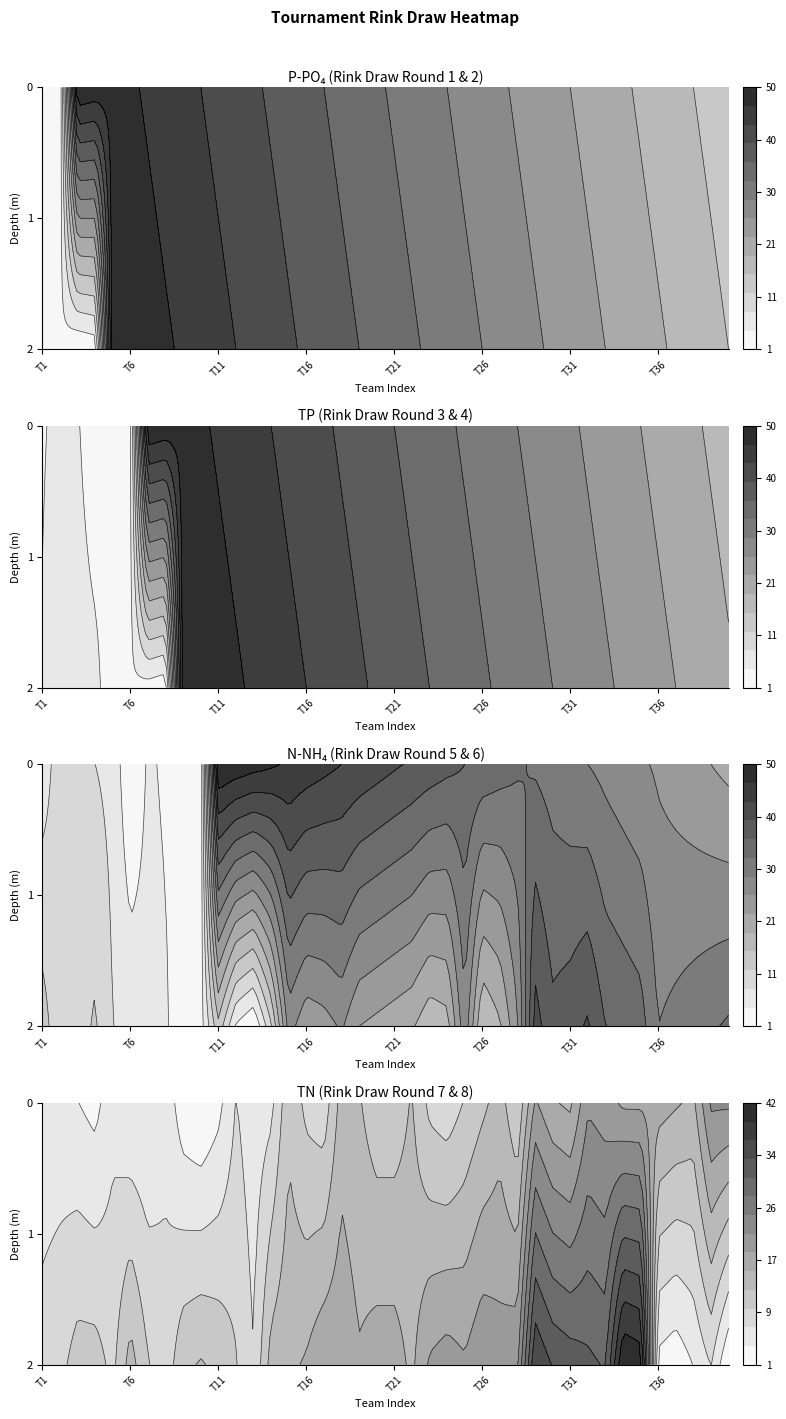

At 34, list the series in order from smallest to largest.

Round 1, Round 7, Round 2, Round 3, Round 4, Round 5, Round 6, Round 8